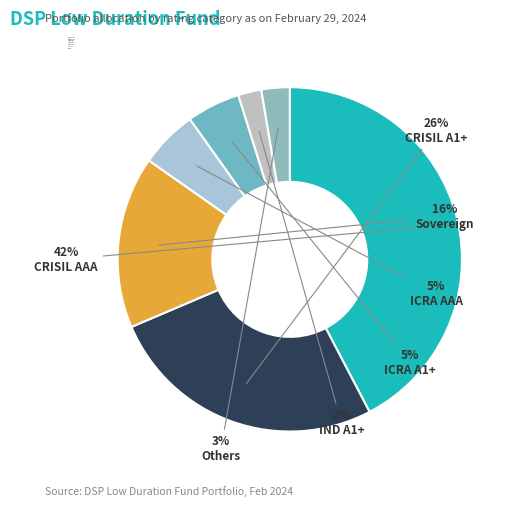

To the nearest percent, what percentage of the pie is Others?

3%